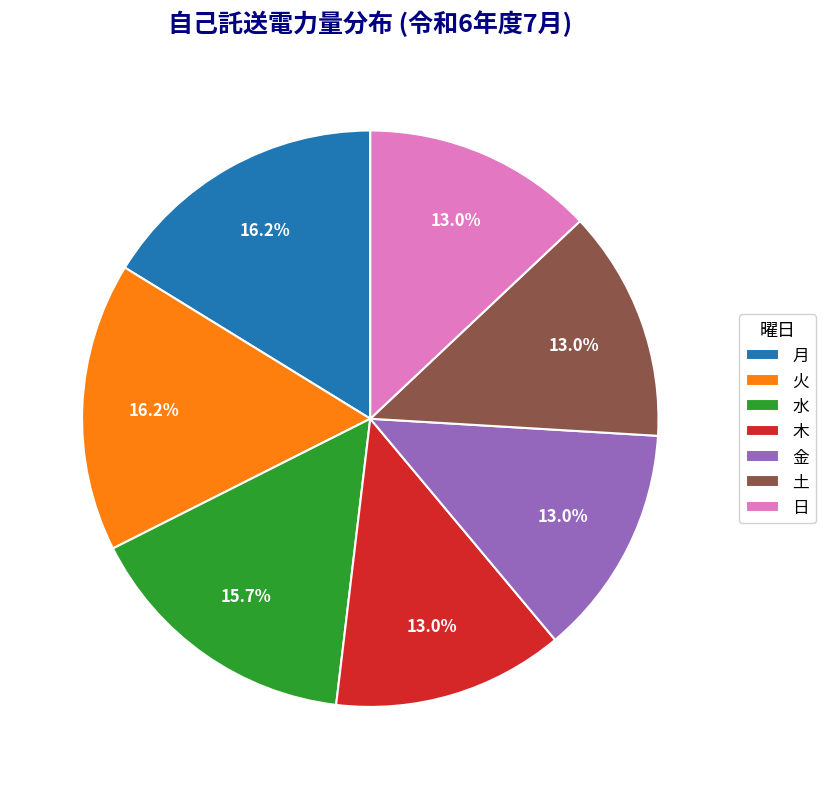

Does any single category account for the majority?

No